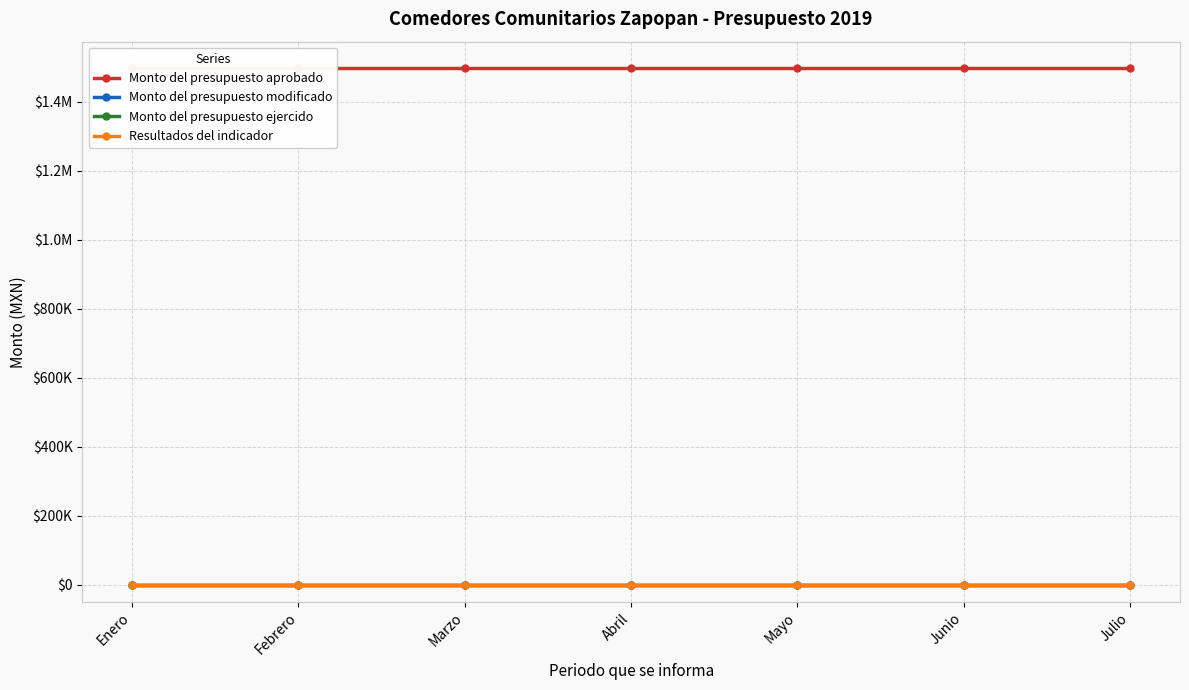

What is the sum of all Monto del presupuesto aprobado values?

10500000